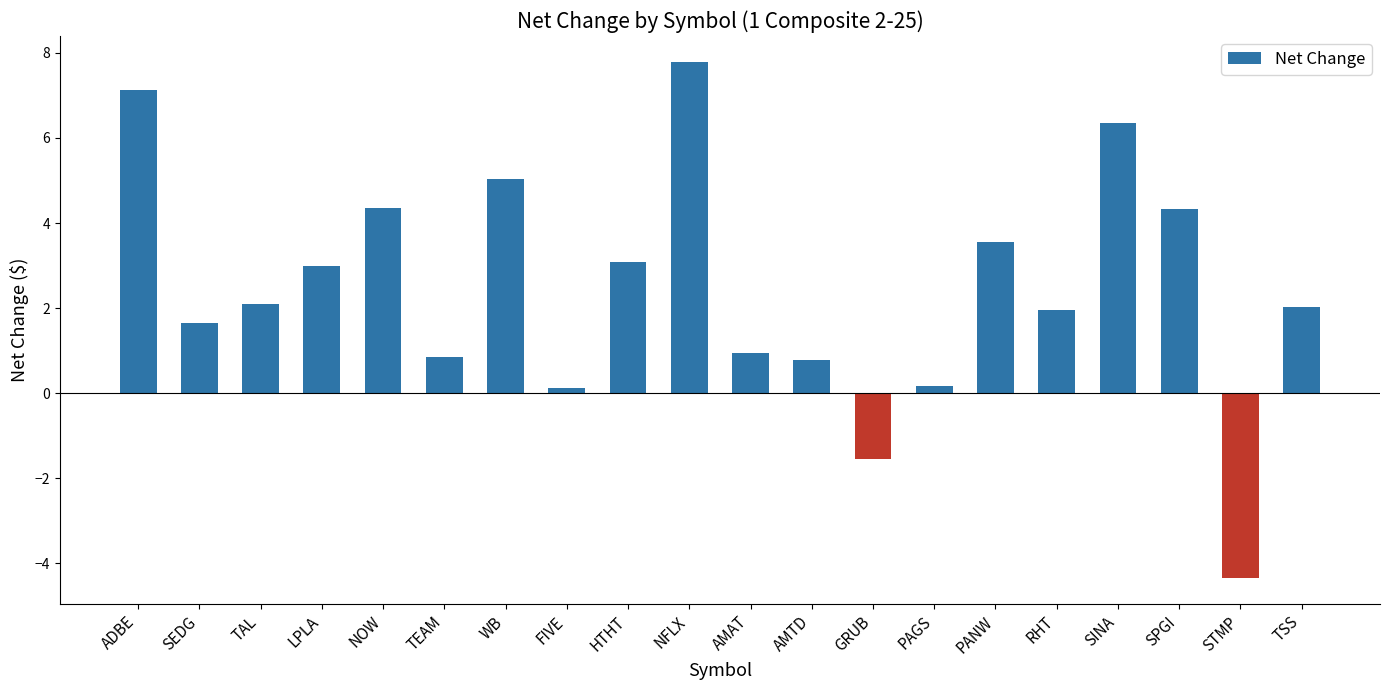

Which category has the highest value across all series?

NFLX